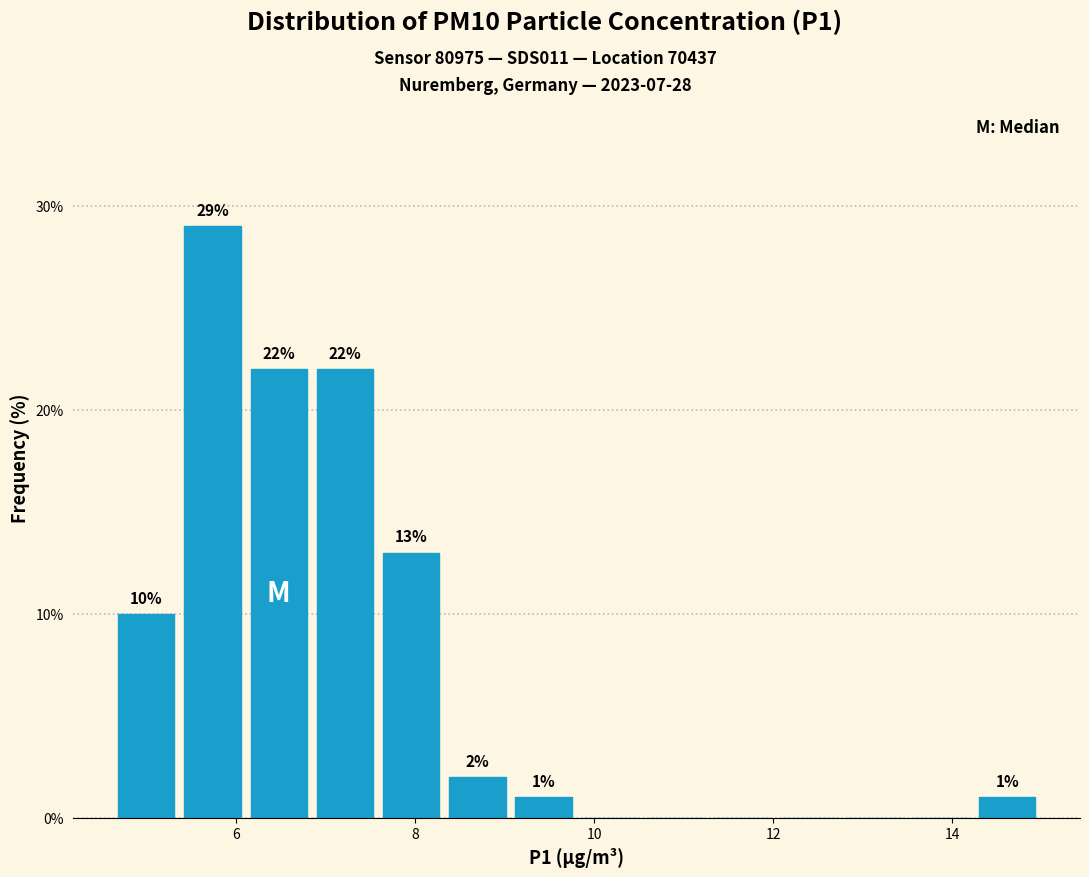

Read against the x-axis, roughly where is the centre of the tallest bar?

5.8